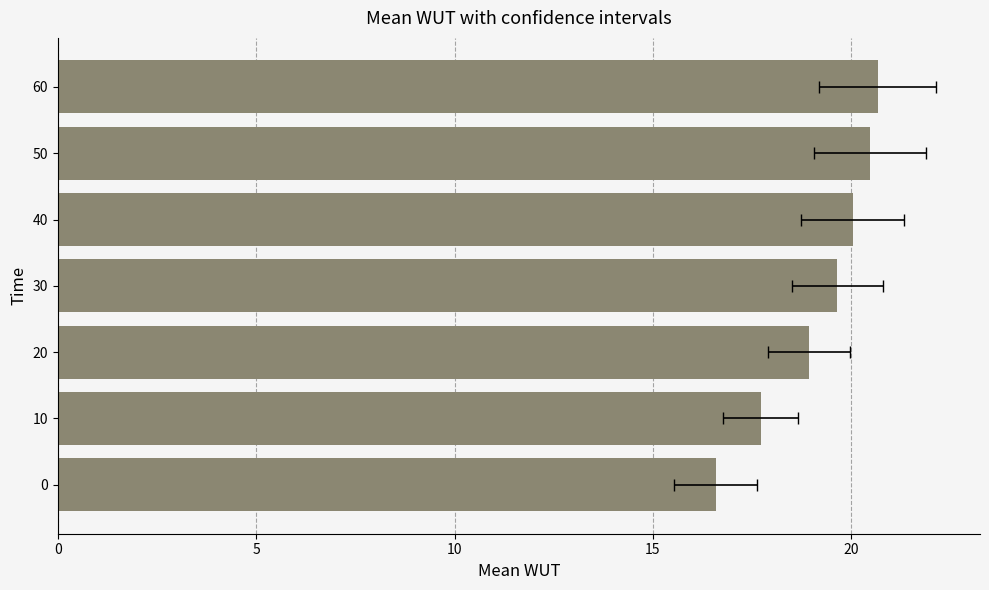

What is the sum of all values?

134.1